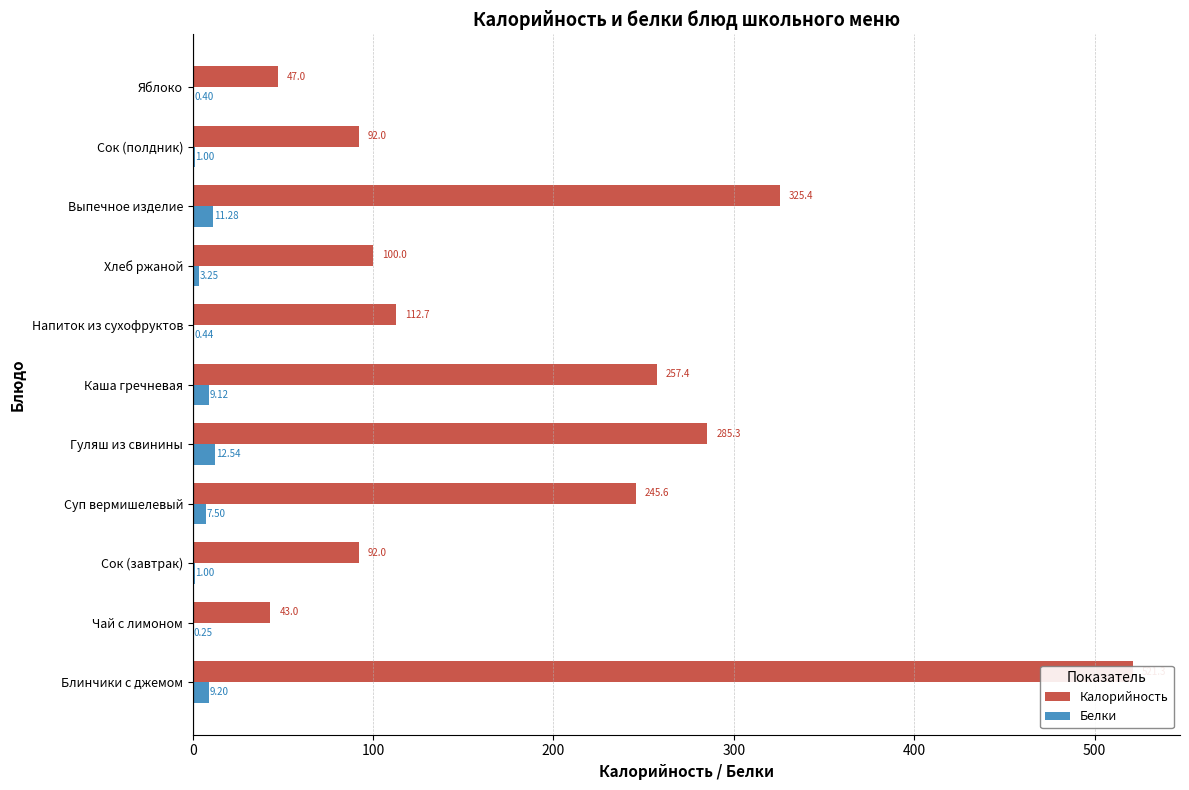

Reading right to left, transcribe all the data shown in this chart.

Калорийность: 47.0	92.0	325.4	100.0	112.7	257.4	285.3	245.6	92.0	43.0	521.3
Белки: 0.4	1.0	11.3	3.2	0.4	9.1	12.5	7.5	1.0	0.2	9.2